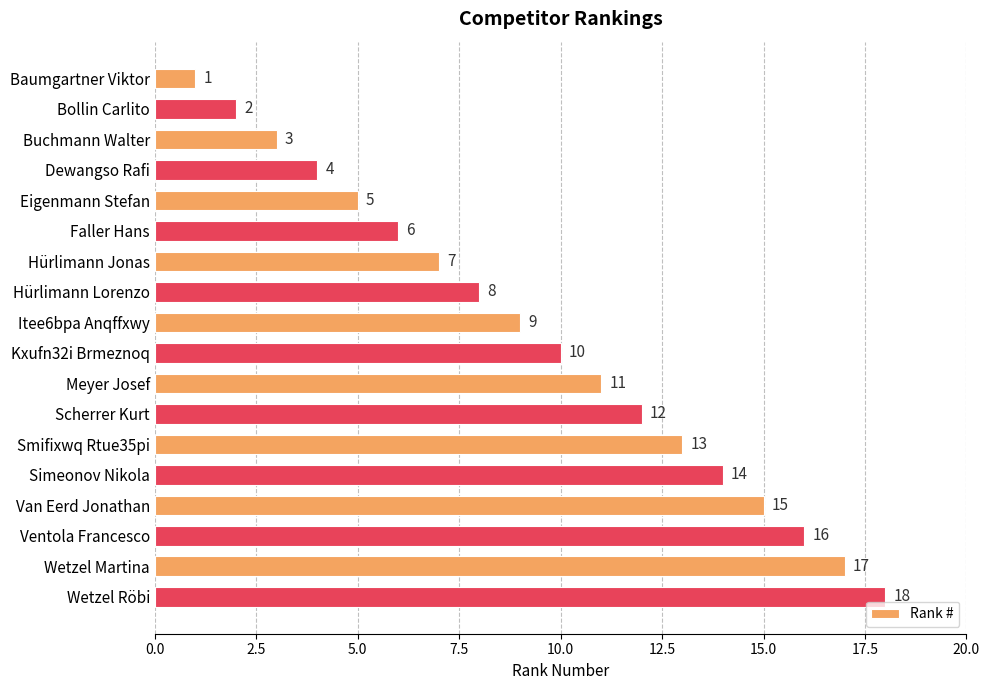

Between Buchmann Walter and Wetzel Martina, which is larger?

Wetzel Martina